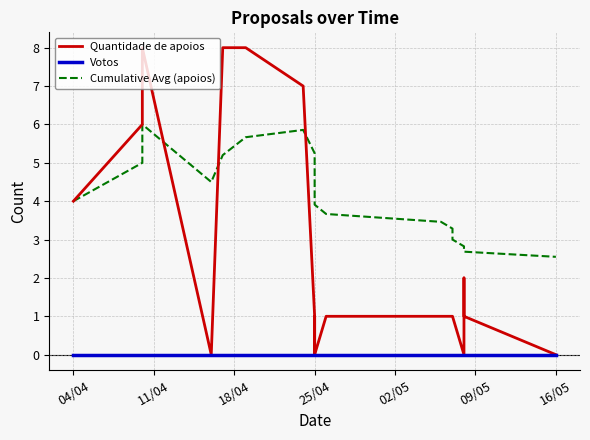

True or false: Votos and Quantidade de apoios cross at least once.

False